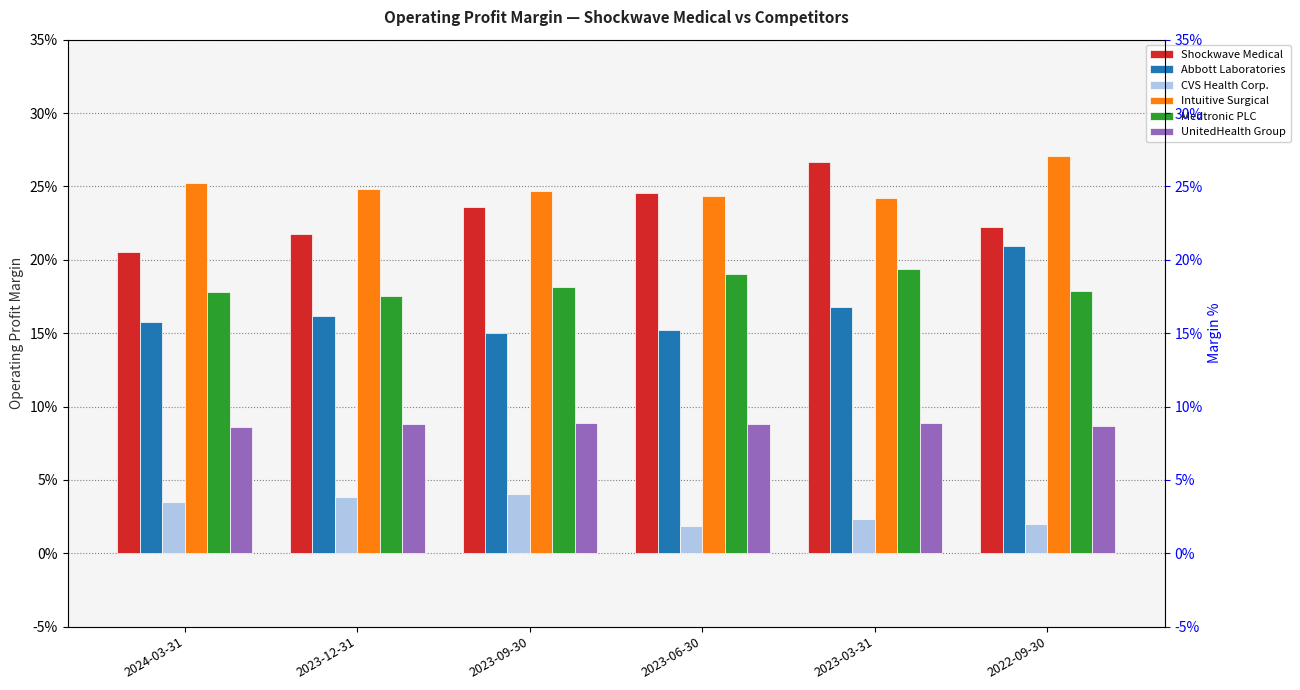

Reading right to left, list all the values displayed in this chart.

Shockwave Medical: 2022-09-30=0.2	2023-03-31=0.3	2023-06-30=0.2	2023-09-30=0.2	2023-12-31=0.2	2024-03-31=0.2
Abbott Laboratories: 2022-09-30=0.2	2023-03-31=0.2	2023-06-30=0.2	2023-09-30=0.2	2023-12-31=0.2	2024-03-31=0.2
CVS Health Corp.: 2022-09-30=0.0	2023-03-31=0.0	2023-06-30=0.0	2023-09-30=0.0	2023-12-31=0.0	2024-03-31=0.0
Intuitive Surgical: 2022-09-30=0.3	2023-03-31=0.2	2023-06-30=0.2	2023-09-30=0.2	2023-12-31=0.2	2024-03-31=0.3
Medtronic PLC: 2022-09-30=0.2	2023-03-31=0.2	2023-06-30=0.2	2023-09-30=0.2	2023-12-31=0.2	2024-03-31=0.2
UnitedHealth Group: 2022-09-30=0.1	2023-03-31=0.1	2023-06-30=0.1	2023-09-30=0.1	2023-12-31=0.1	2024-03-31=0.1